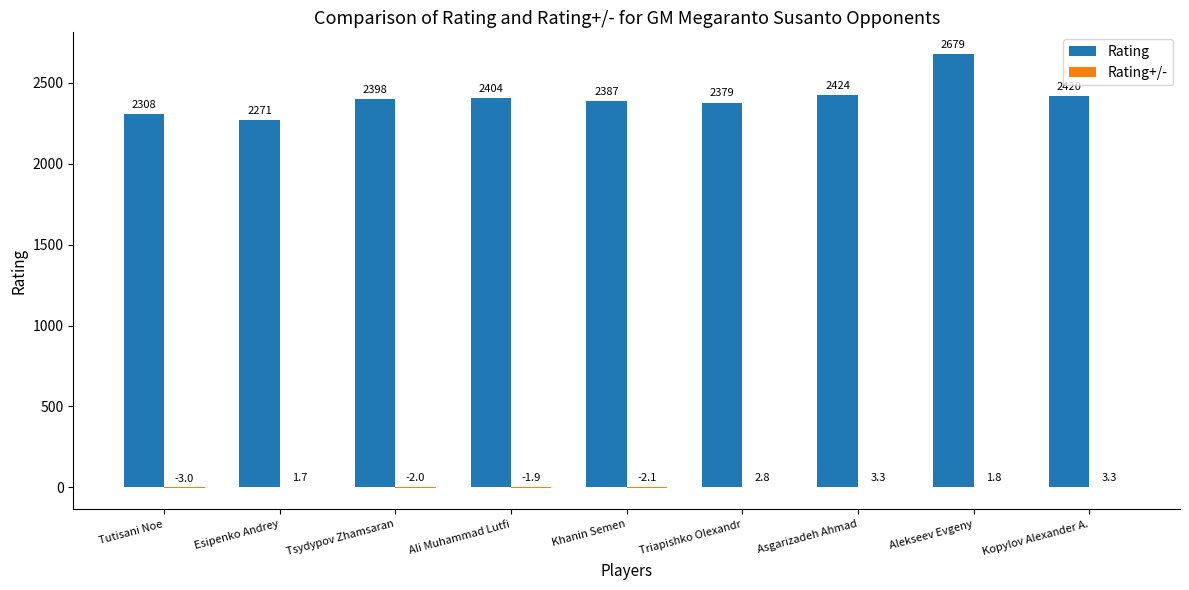

True or false: Rating has a value of 1606.1 at Tutisani Noe.

False